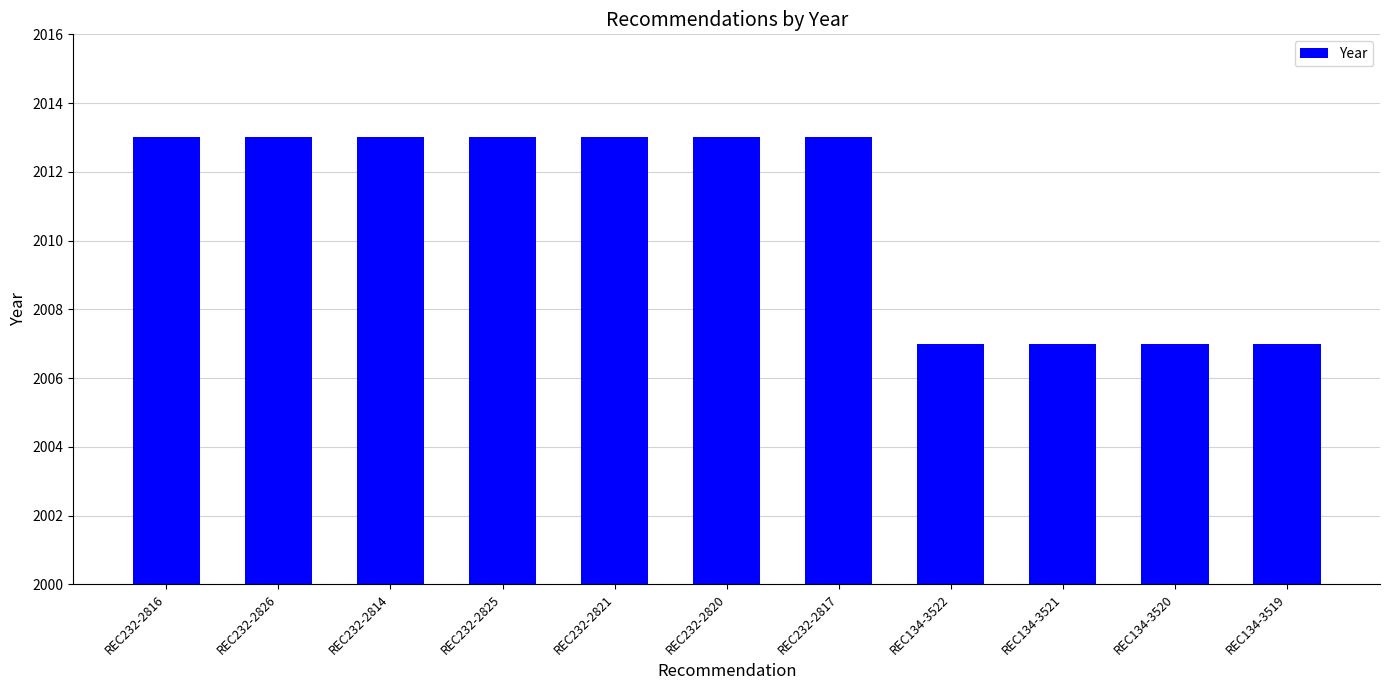

Count the values in the range 2007 to 2013.

11